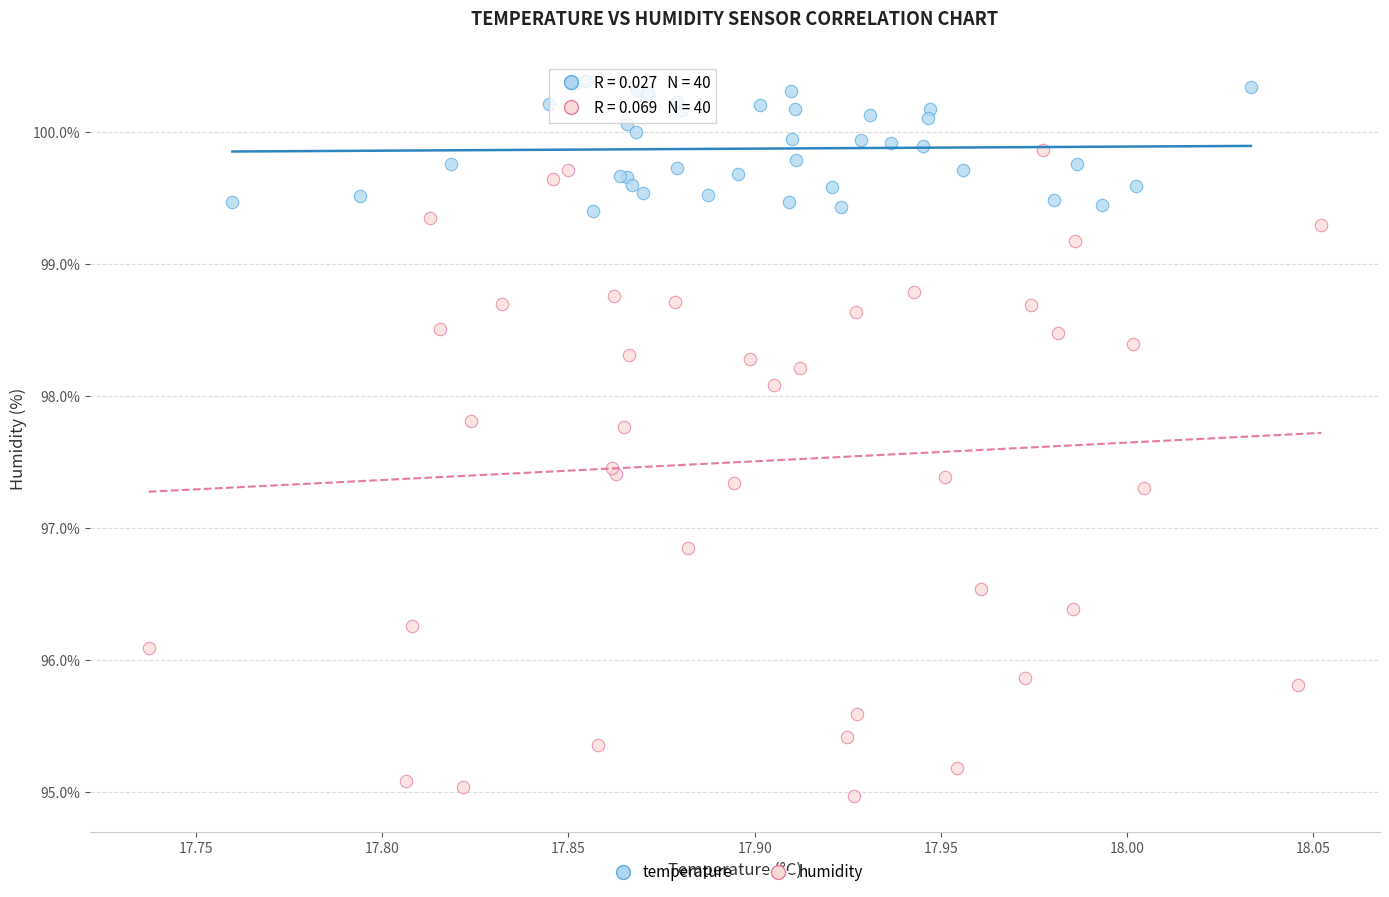

Which series has the largest Y range (max minus min)?

humidity